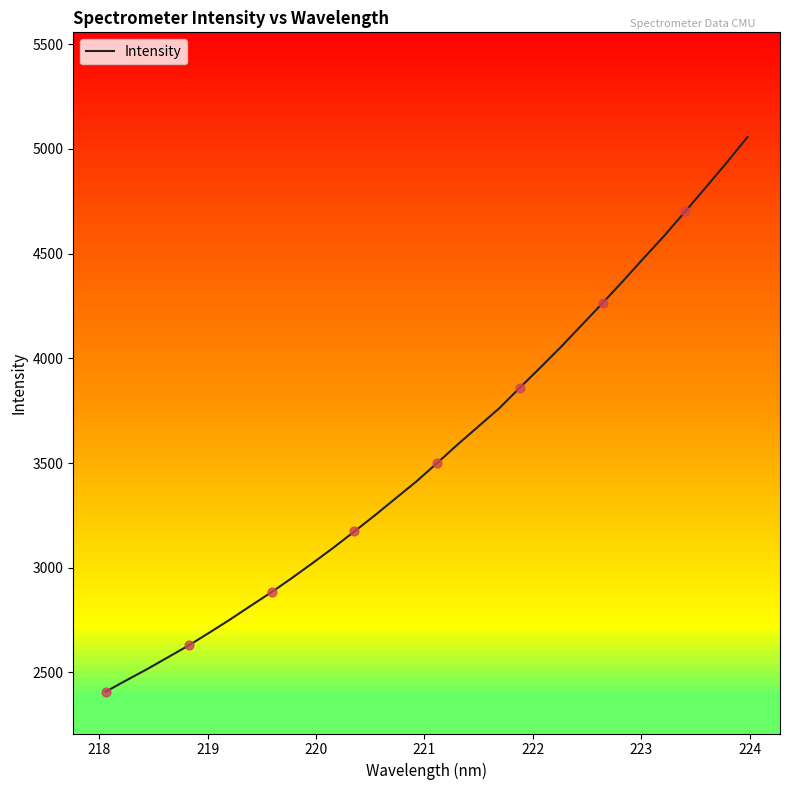

What is the lowest value of the Intensity series?

2408.5